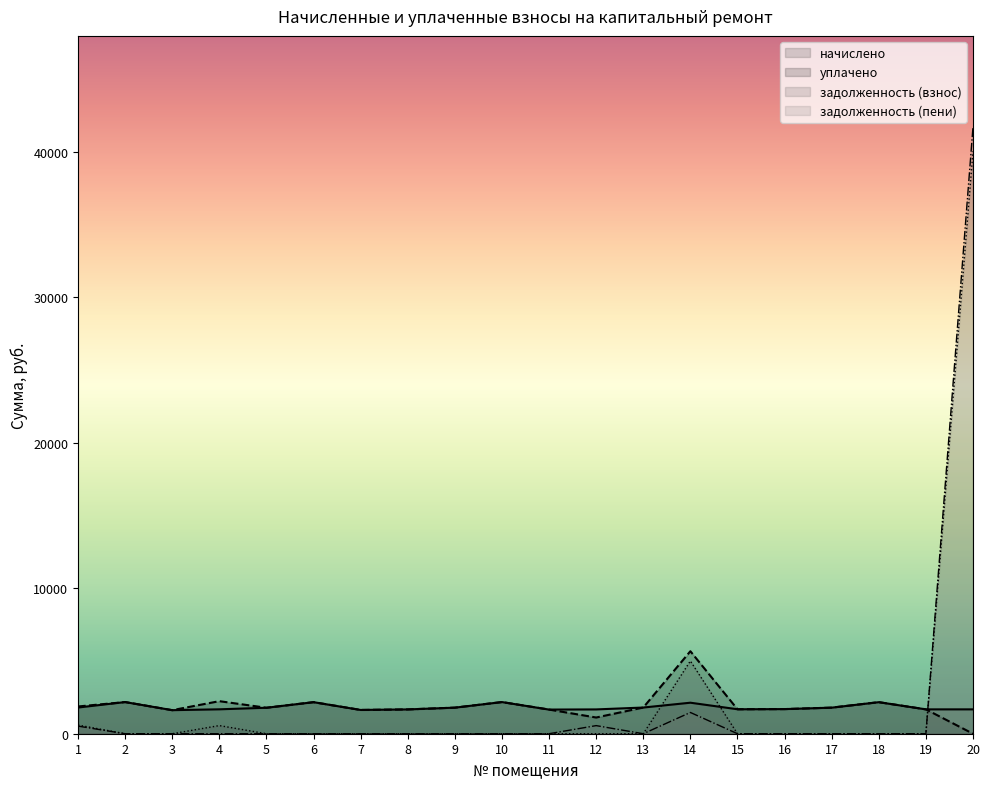

Where do начислено and задолженность (пени) first cross each other?

19 and 20